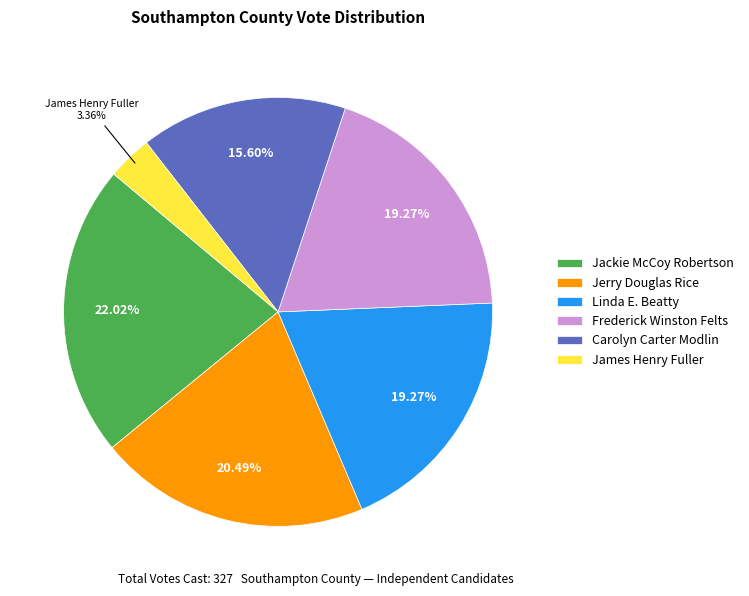

Does Frederick Winston Felts represent more than half of the total?

No